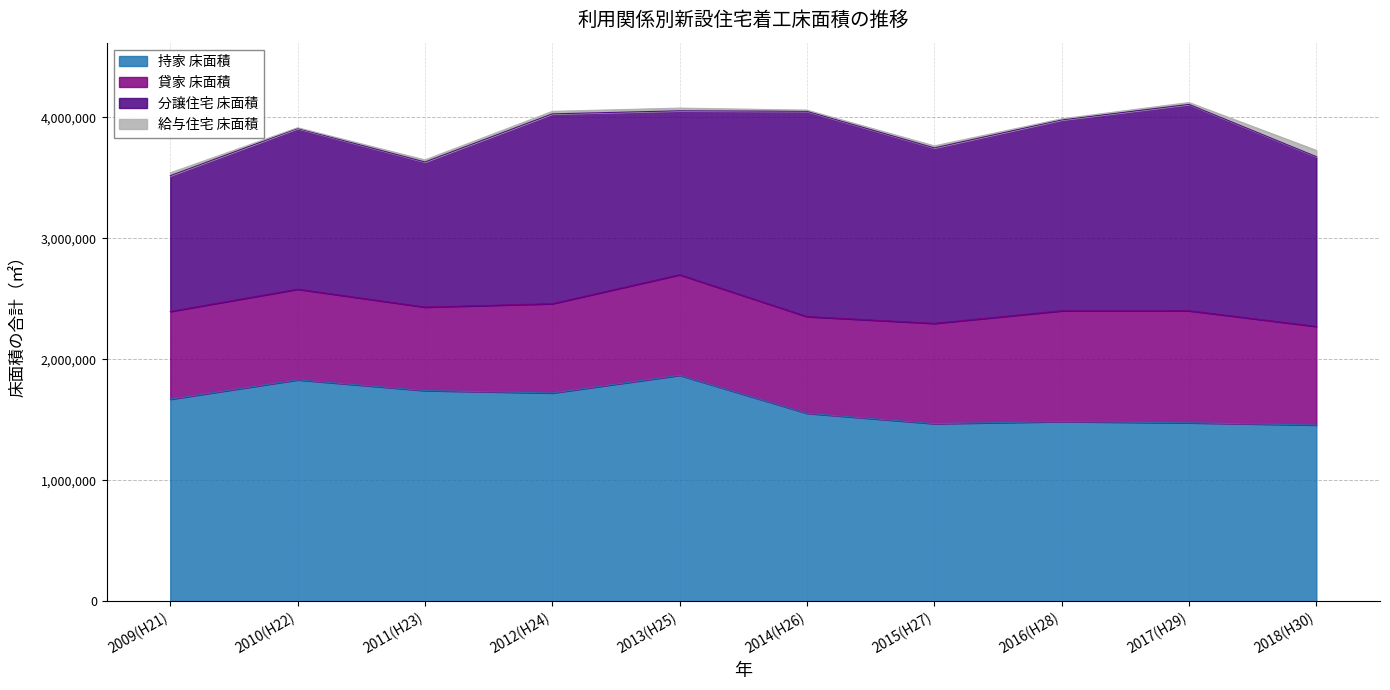

What is the spread (max minus min) of values at 2014(H26)?

1687988